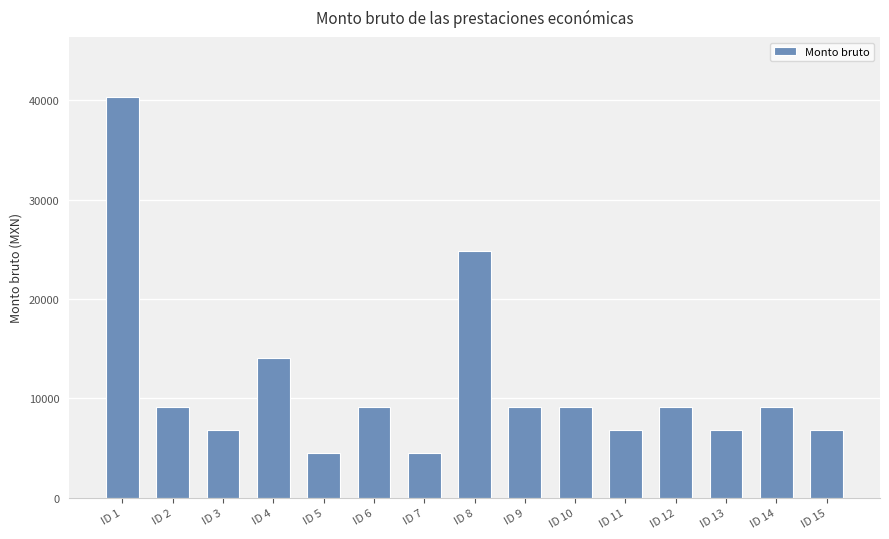

Where does the data first go above 9143?

ID 1